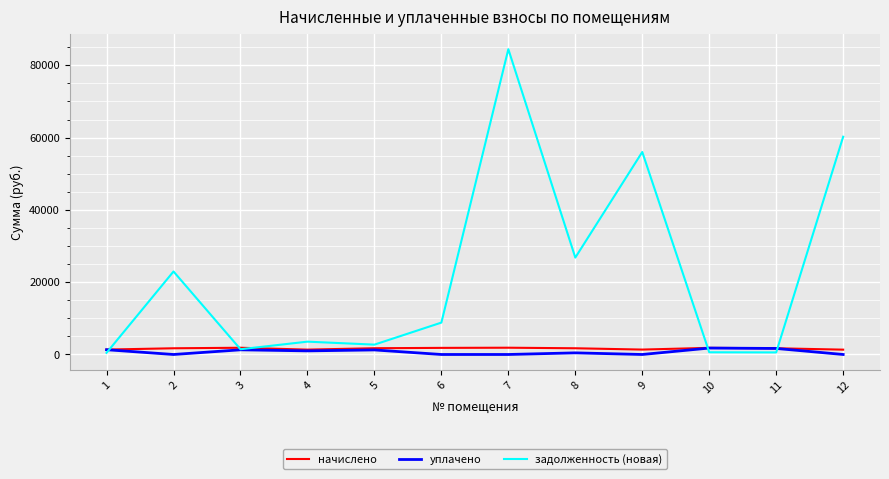

What is the maximum value shown in the chart?

84460.2